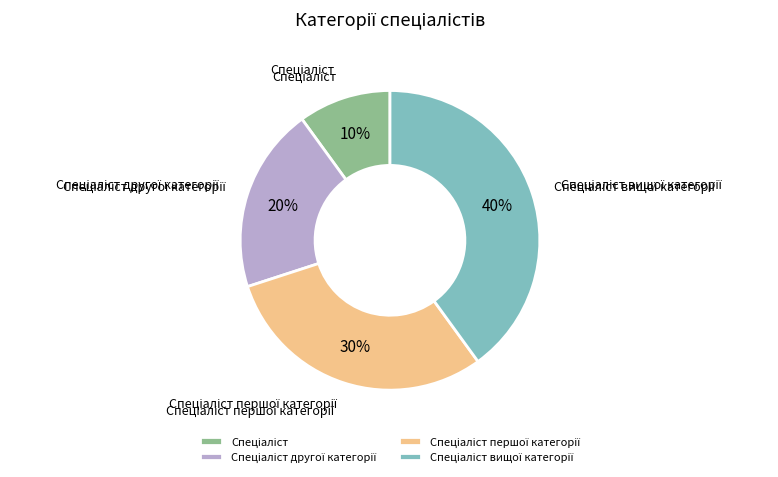

How many segments does this pie chart have?

4